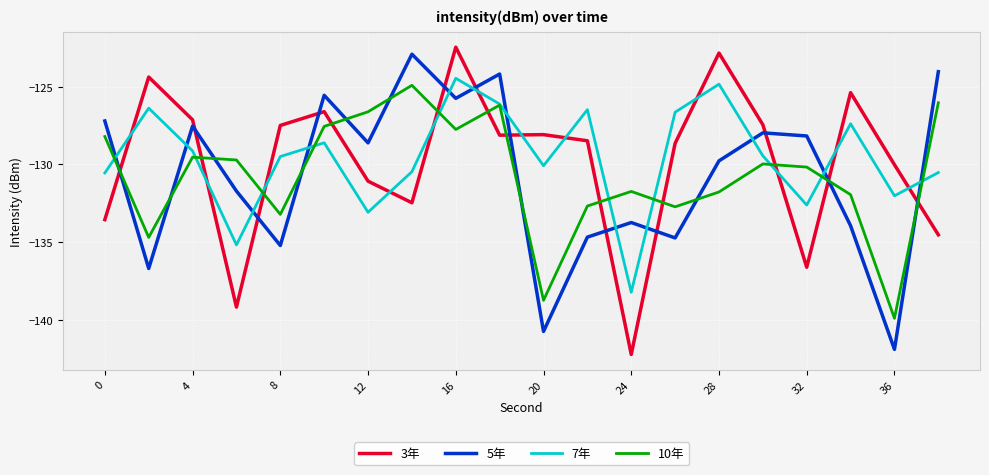

What is the maximum value shown in the chart?

-122.5